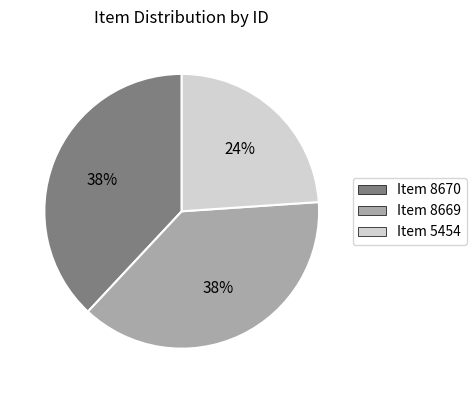

What is the ratio of the value at Item 8670 to the value at Item 8669?

1.0